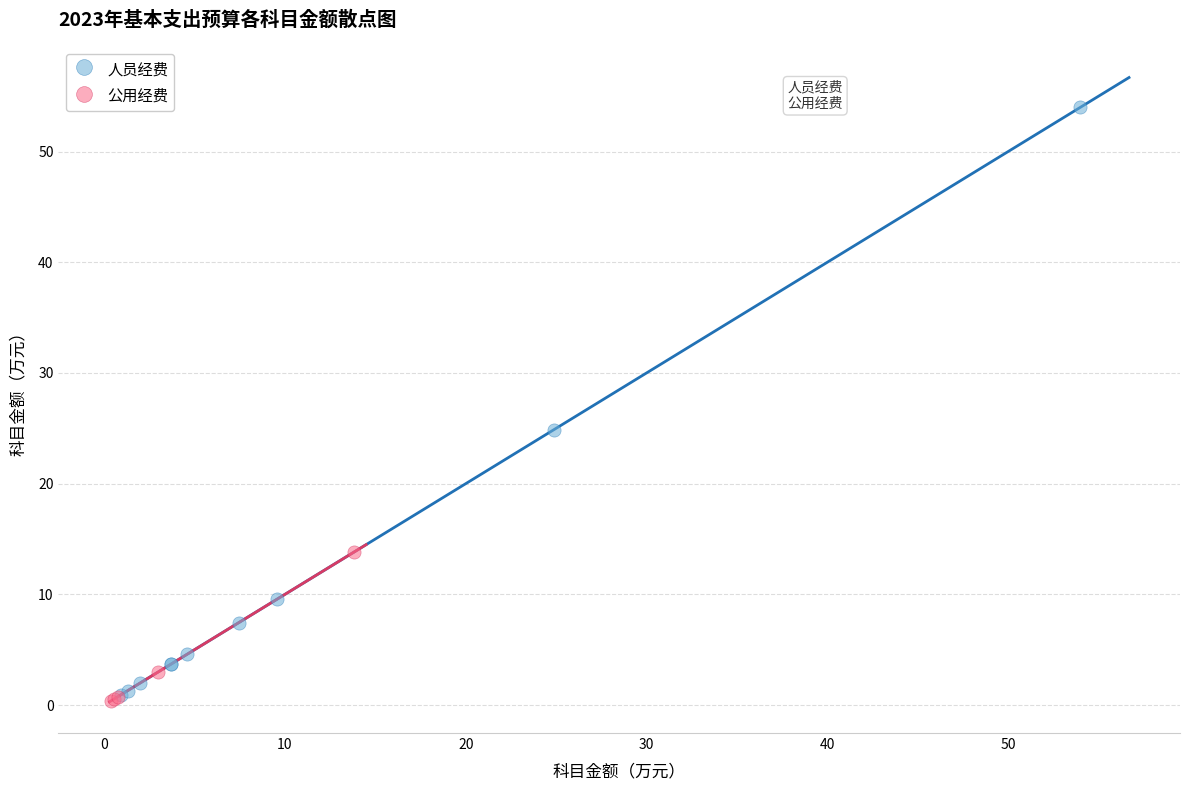

Which series contains the highest Y value?

人员经费